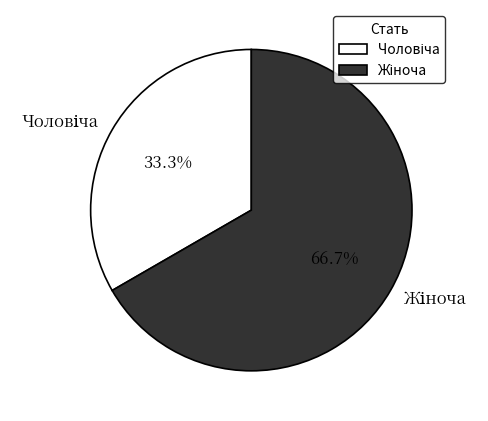

Does any single category account for the majority?

Yes